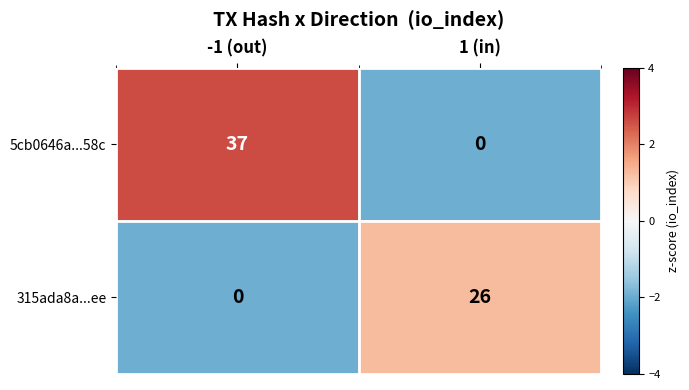

Which series has the largest total across all categories?

5cb0646a...58c